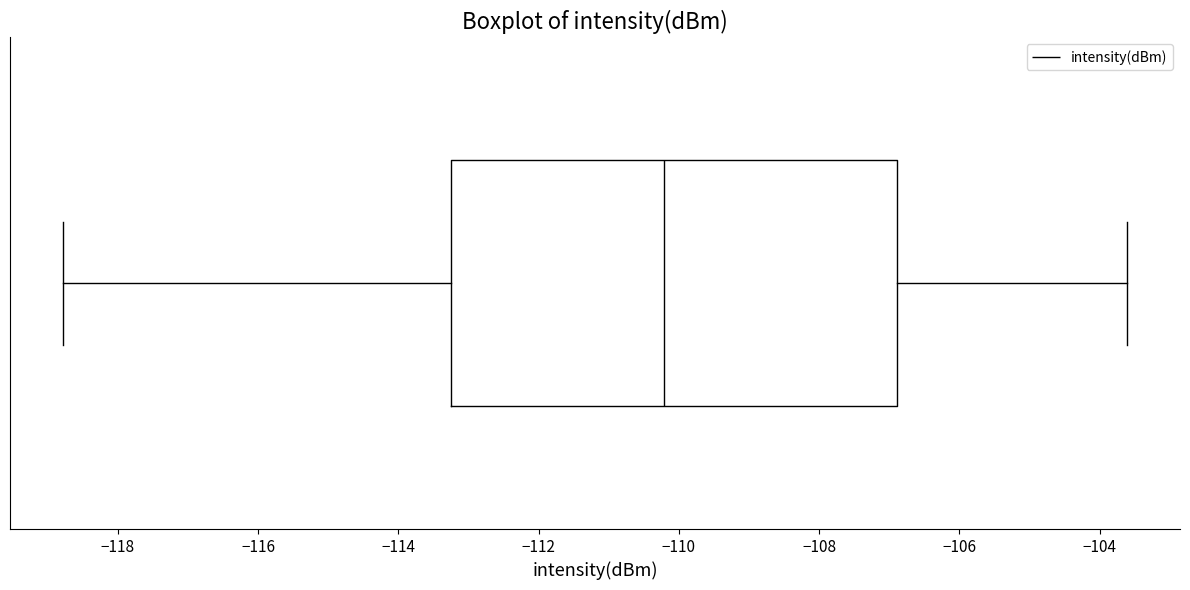

Where does the left whisker of the box end on the x-axis? The values are not printed on the chart, so give them approximately, as read against the axis.

-118.8